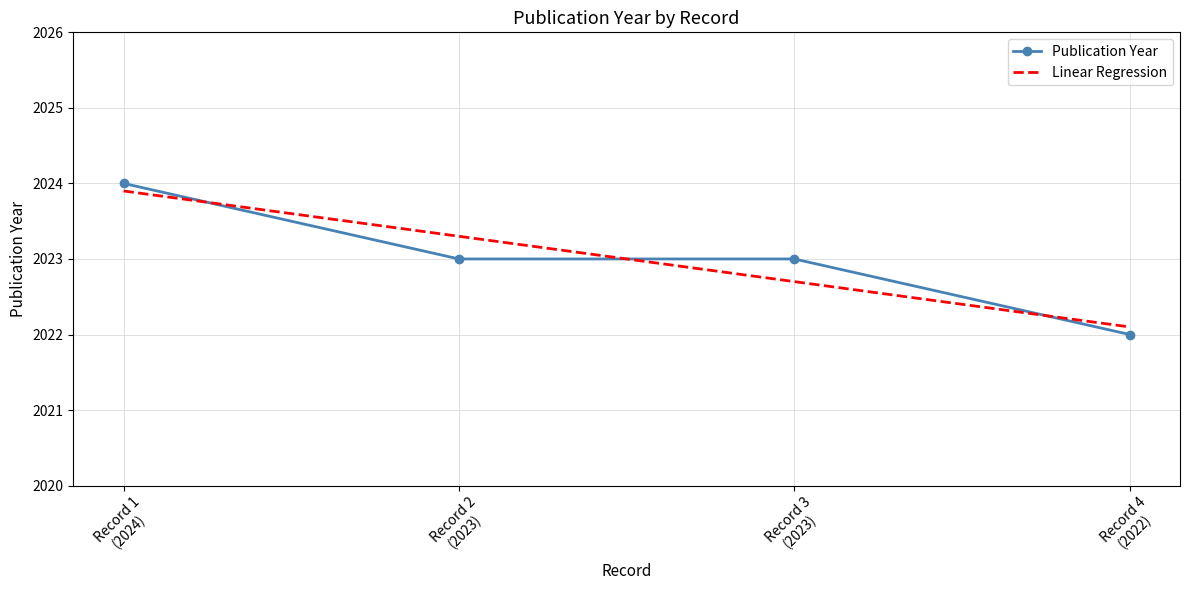

What is the highest value of the Linear Regression series?

2023.9